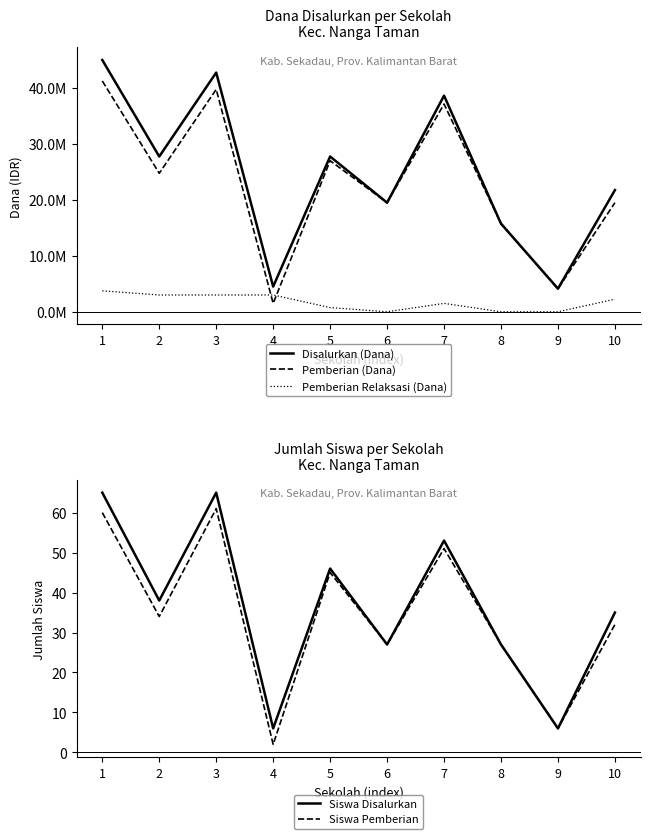

What is the average value of the Disalurkan (Dana) series?

24750000